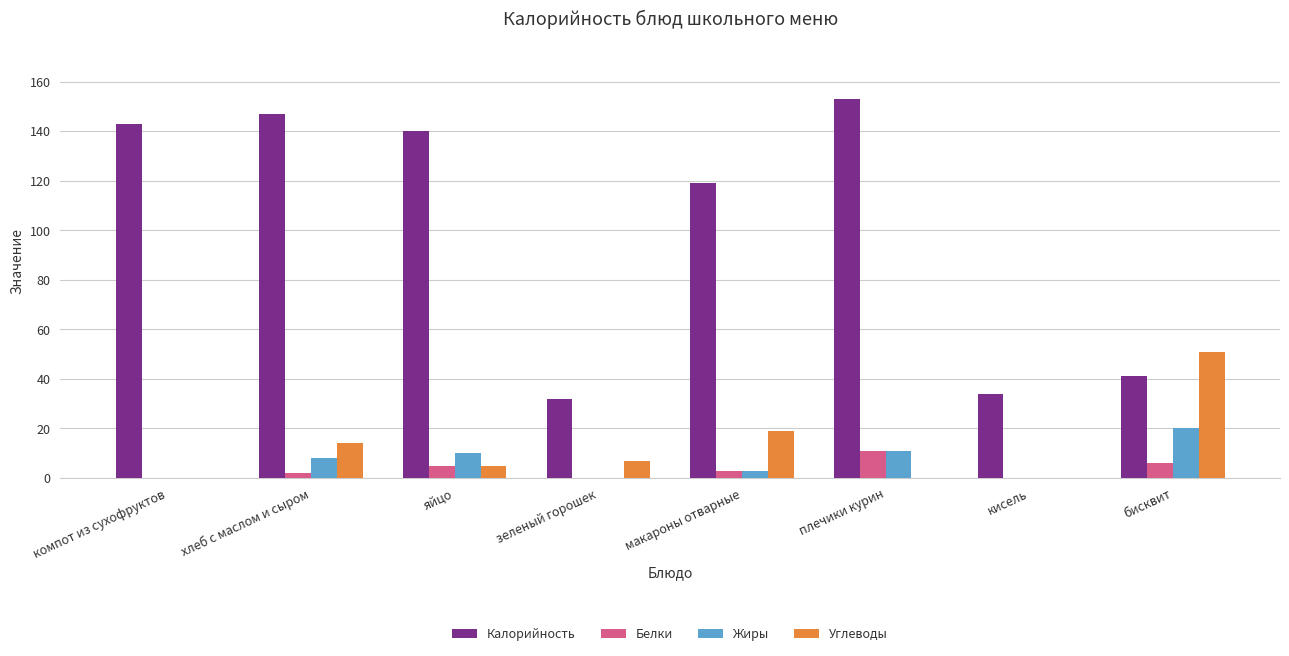

Is it true that Углеводы equals 7 at зеленый горошек?

True